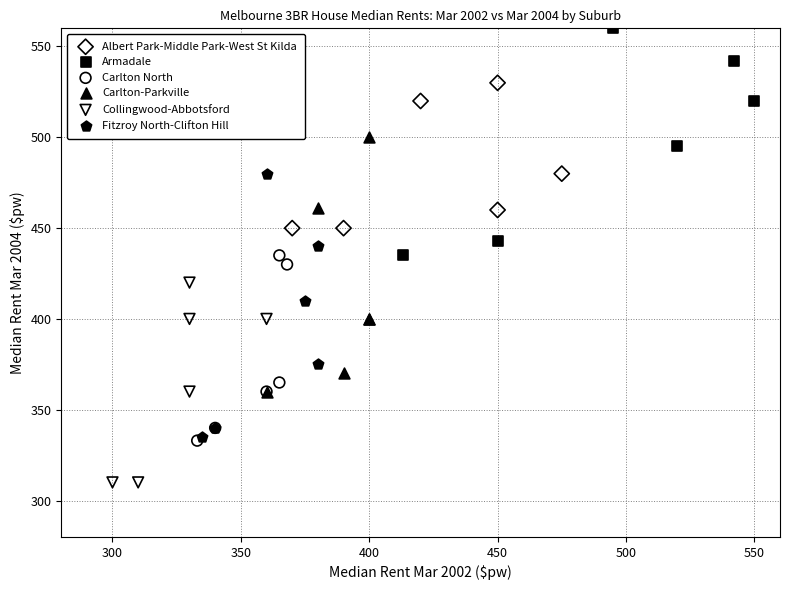

Which series reaches the minimum Y coordinate?

Collingwood-Abbotsford